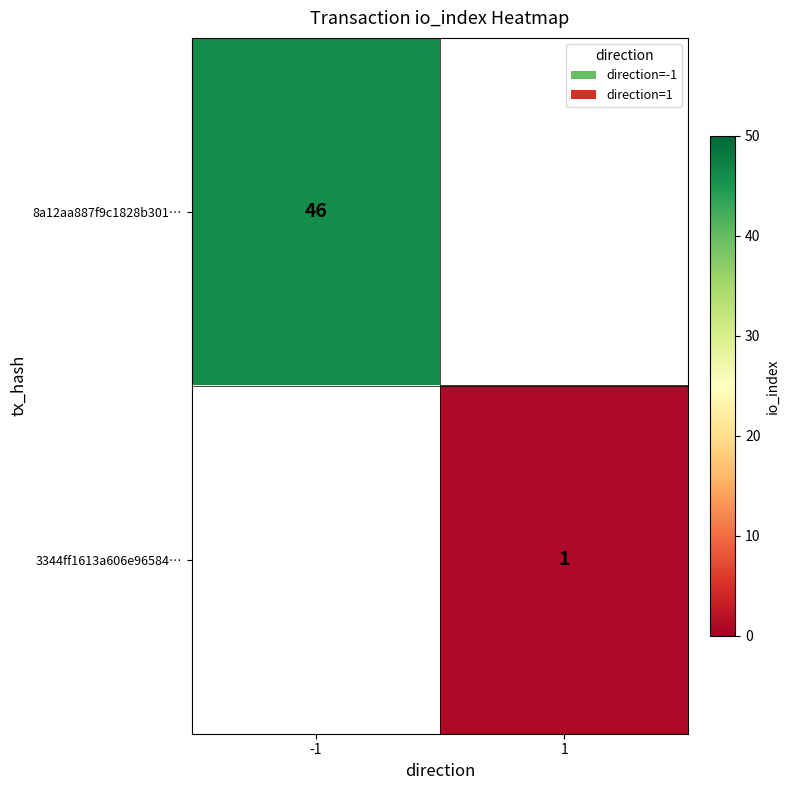

The value of 8a12aa887f9c1828b301… at -1 is 46. True or false?

True